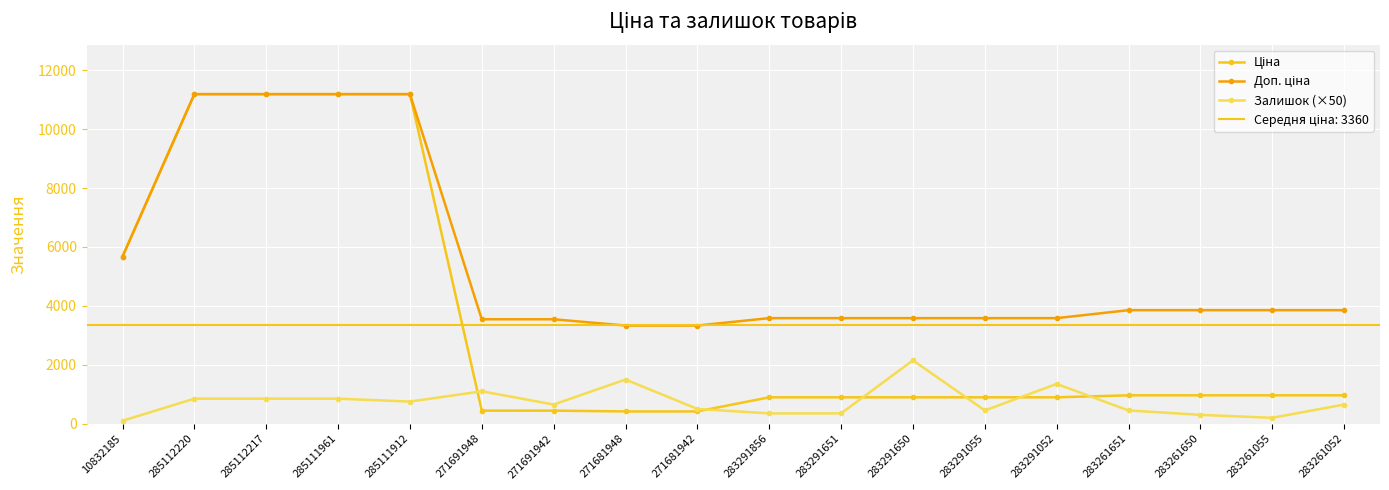

What is the total value across all series at 285111912?

23126.3